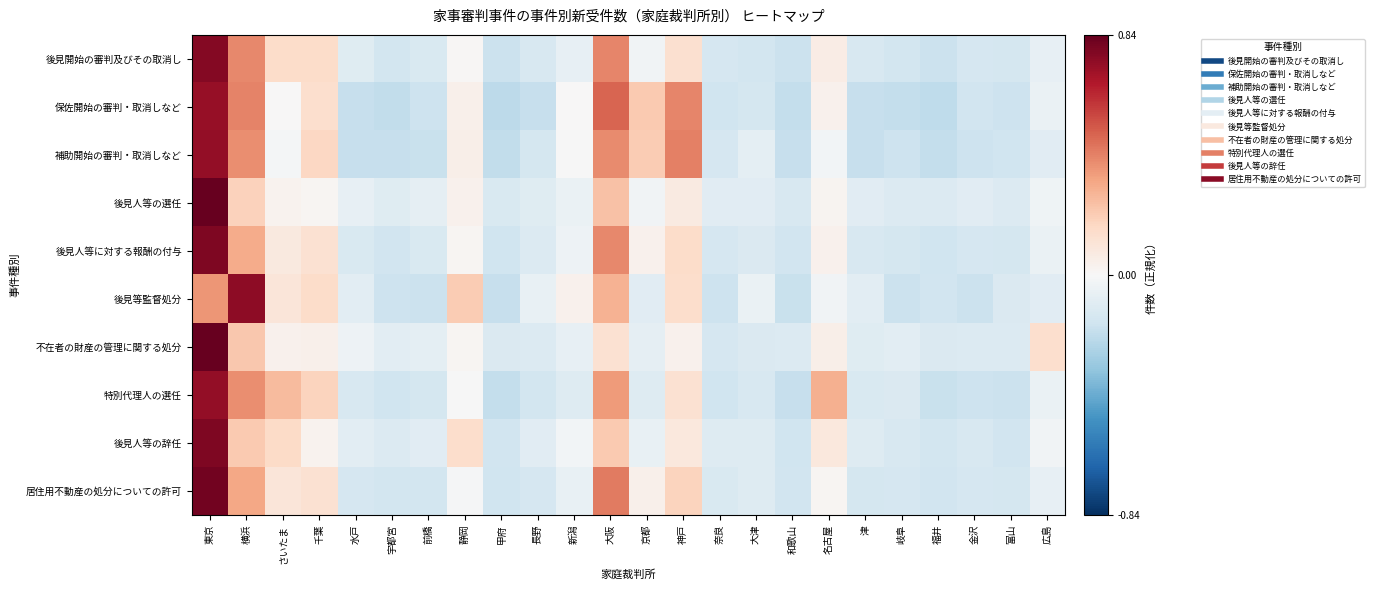

Rank the series at 大津 from lowest to highest value.

後見開始の審判及びその取消し, 保佐開始の審判・取消しなど, 特別代理人の選任, 不在者の財産の管理に関する処分, 後見人等に対する報酬の付与, 後見人等の辞任, 居住用不動産の処分についての許可, 後見人等の選任, 補助開始の審判・取消しなど, 後見等監督処分